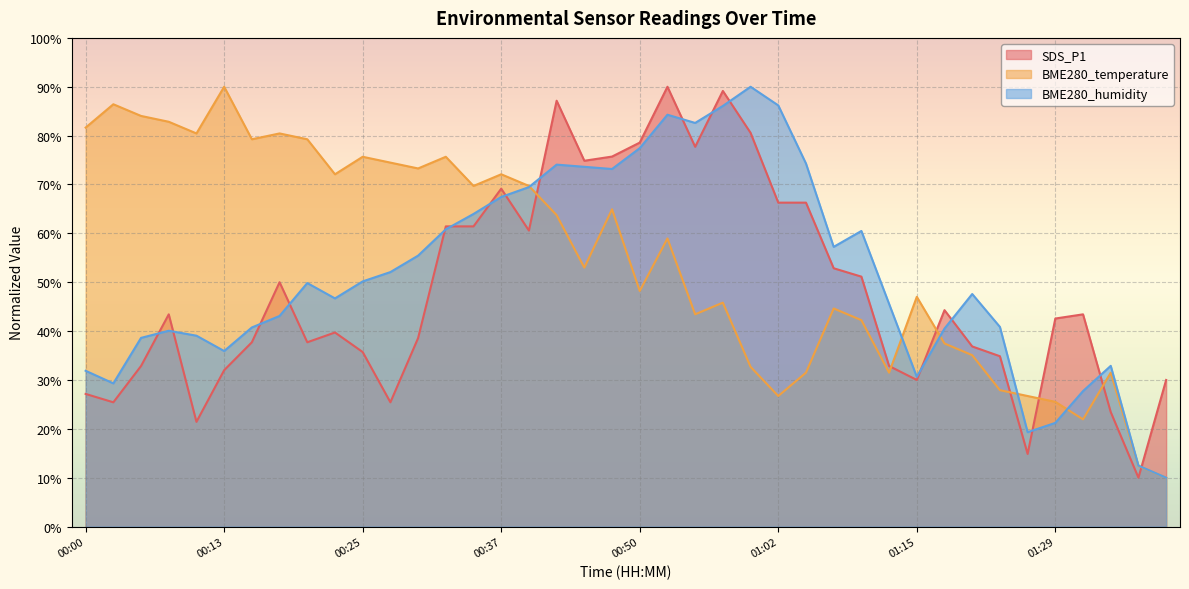

Reading left to right, extract all data points from this chart.

SDS_P1: 00:00=27.1	00:03=25.4	00:05=32.9	00:08=43.4	00:10=21.4	00:13=32.0	00:15=37.7	00:17=50.0	00:20=37.7	00:22=39.7	00:25=35.7	00:27=25.4	00:30=38.6	00:32=61.4	00:35=61.4	00:37=69.1	00:40=60.6	00:42=87.1	00:45=74.9	00:47=75.7	00:50=78.6	00:52=90.0	00:54=77.7	00:57=89.1	00:59=80.6	01:02=66.3	01:04=66.3	01:07=52.9	01:10=51.1	01:12=32.9	01:15=30.0	01:18=44.3	01:20=36.9	01:23=34.9	01:26=14.9	01:29=42.6	01:31=43.4	01:34=23.4	01:36=10.0	01:39=30.0
BME280_temperature: 00:00=81.6	00:03=86.4	00:05=84.0	00:08=82.8	00:10=80.4	00:13=90.0	00:15=79.3	00:17=80.4	00:20=79.3	00:22=72.1	00:25=75.7	00:27=74.5	00:30=73.3	00:32=75.7	00:35=69.7	00:37=72.1	00:40=69.7	00:42=63.7	00:45=53.0	00:47=64.9	00:50=48.2	00:52=59.0	00:54=43.4	00:57=45.8	00:59=32.7	01:02=26.7	01:04=31.5	01:07=44.6	01:10=42.2	01:12=31.5	01:15=47.0	01:18=37.5	01:20=35.1	01:23=27.9	01:26=26.7	01:29=25.5	01:31=21.9	01:34=31.5	01:36=12.4	01:39=10.0
BME280_humidity: 00:00=31.9	00:03=29.3	00:05=38.6	00:08=40.1	00:10=39.1	00:13=35.9	00:15=40.7	00:17=43.1	00:20=49.8	00:22=46.7	00:25=50.2	00:27=52.1	00:30=55.4	00:32=60.8	00:35=64.0	00:37=67.4	00:40=69.5	00:42=74.1	00:45=73.6	00:47=73.2	00:50=77.4	00:52=84.3	00:54=82.6	00:57=86.1	00:59=90.0	01:02=86.2	01:04=74.3	01:07=57.2	01:10=60.5	01:12=45.6	01:15=30.6	01:18=40.5	01:20=47.6	01:23=40.9	01:26=19.3	01:29=21.2	01:31=27.7	01:34=32.9	01:36=12.5	01:39=10.0